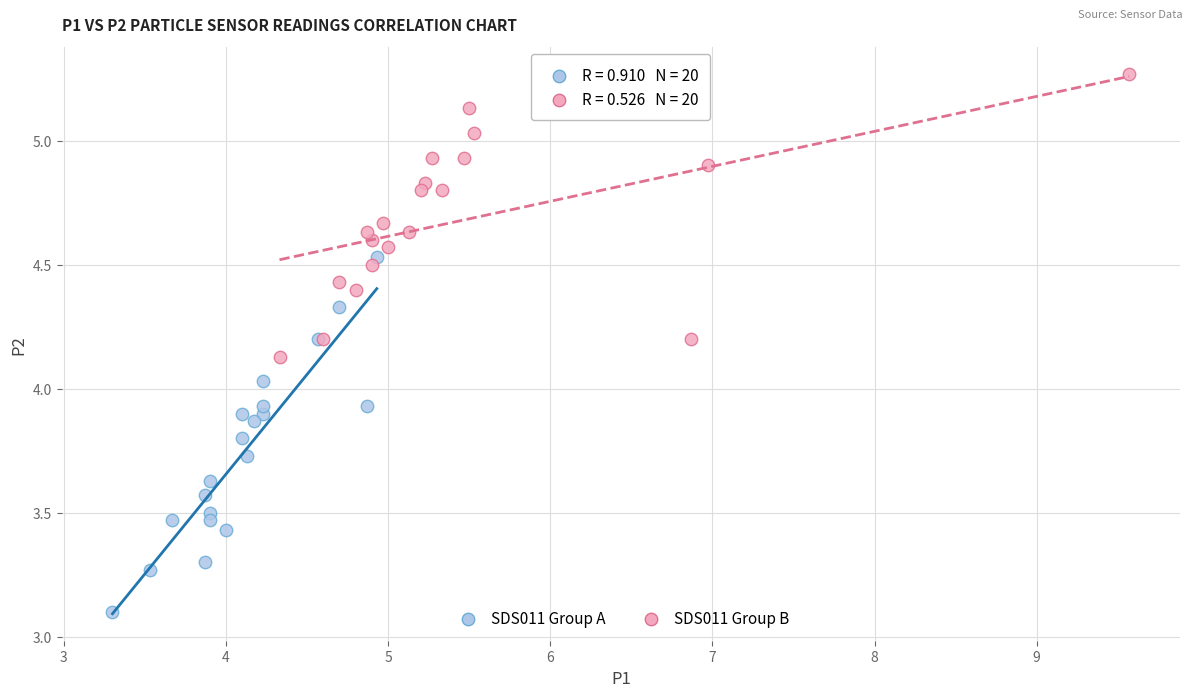

Which series has the largest Y range (max minus min)?

SDS011 Group A